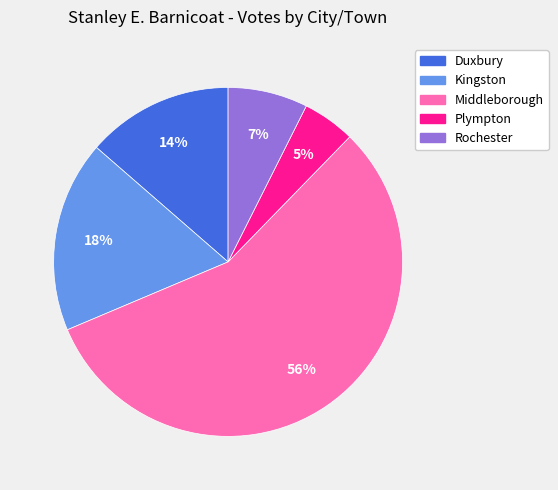

Rank the categories by value from highest to lowest.

Middleborough, Kingston, Duxbury, Rochester, Plympton